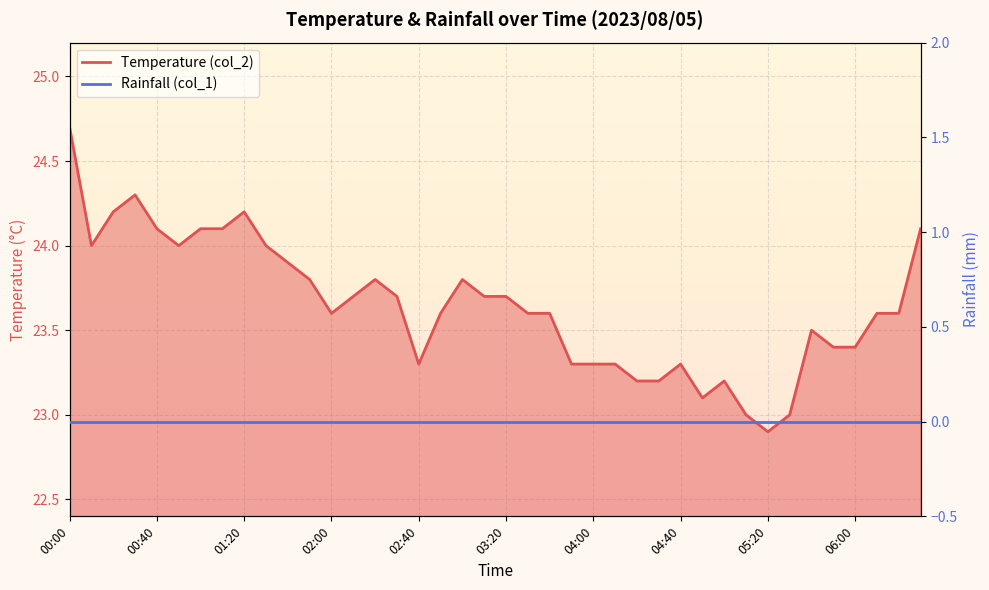

Reading right to left, extract all data points from this chart.

06:30=24.1	06:20=23.6	06:10=23.6	06:00=23.4	05:50=23.4	05:40=23.5	05:30=23.0	05:20=22.9	05:10=23.0	05:00=23.2	04:50=23.1	04:40=23.3	04:30=23.2	04:20=23.2	04:10=23.3	04:00=23.3	03:50=23.3	03:40=23.6	03:30=23.6	03:20=23.7	03:10=23.7	03:00=23.8	02:50=23.6	02:40=23.3	02:30=23.7	02:20=23.8	02:10=23.7	02:00=23.6	01:50=23.8	01:40=23.9	01:30=24.0	01:20=24.2	01:10=24.1	01:00=24.1	00:50=24.0	00:40=24.1	00:30=24.3	00:20=24.2	00:10=24.0	00:00=24.7